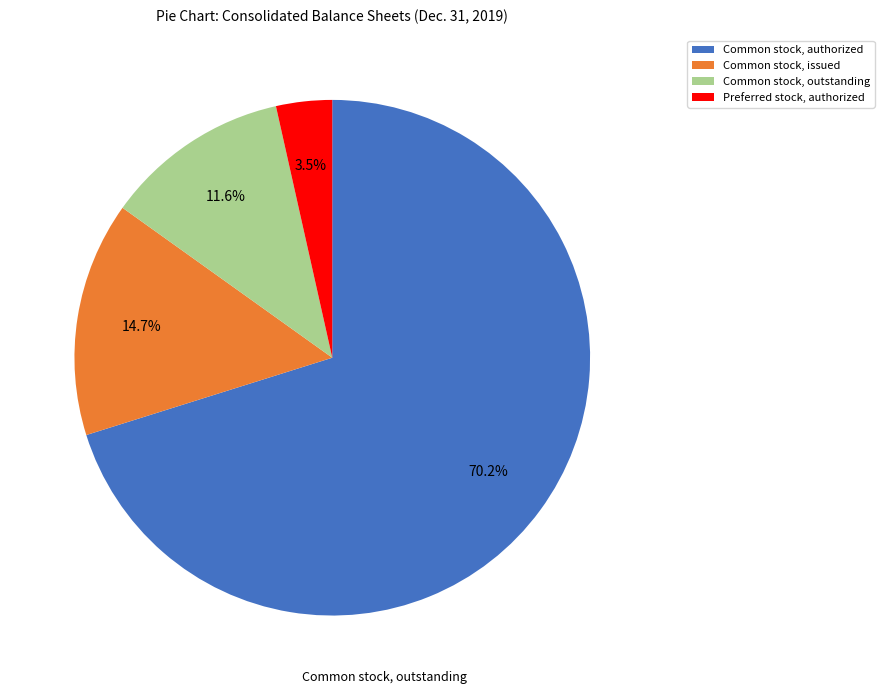

Which slice is the largest?

Common stock, authorized